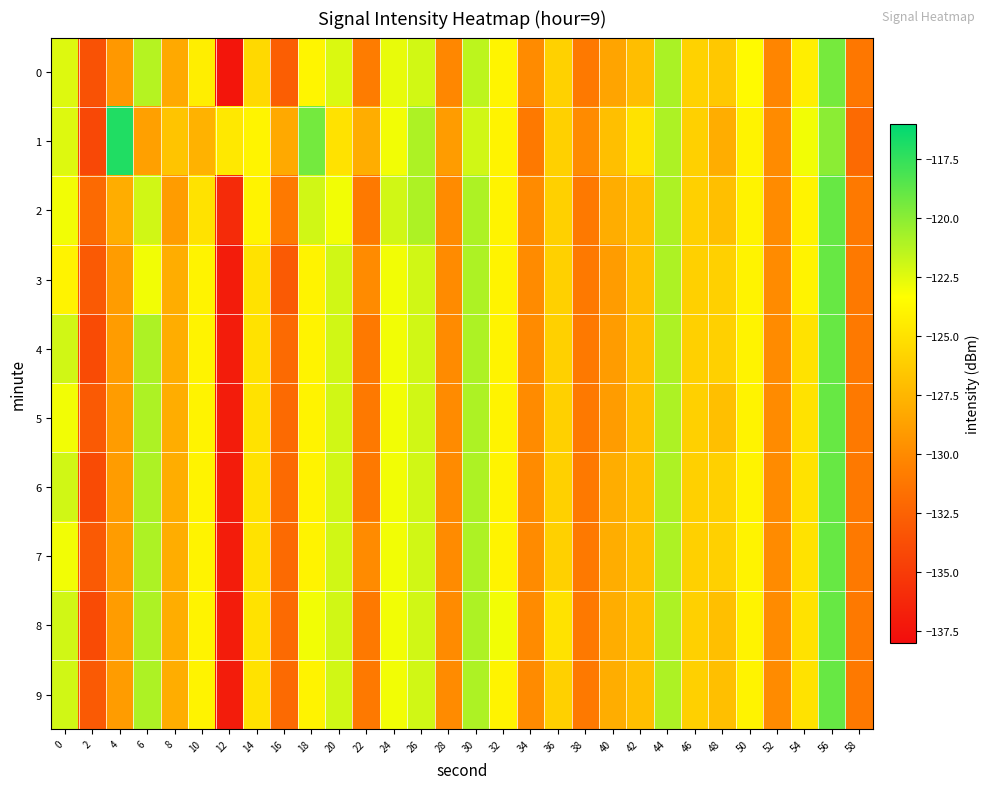

Rank the series by their maximum value, from lowest to highest.

0, 2, 3, 4, 5, 6, 7, 8, 9, 1